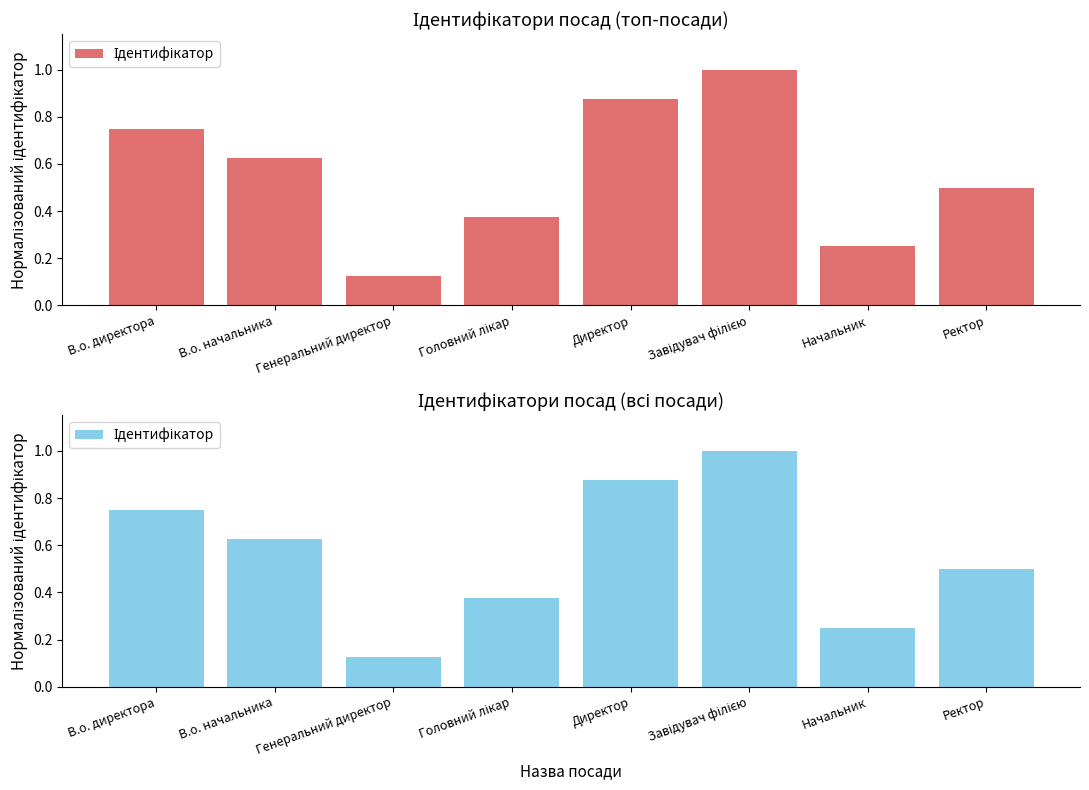

What is the change in value from В.о. директора to Ректор?

-0.2